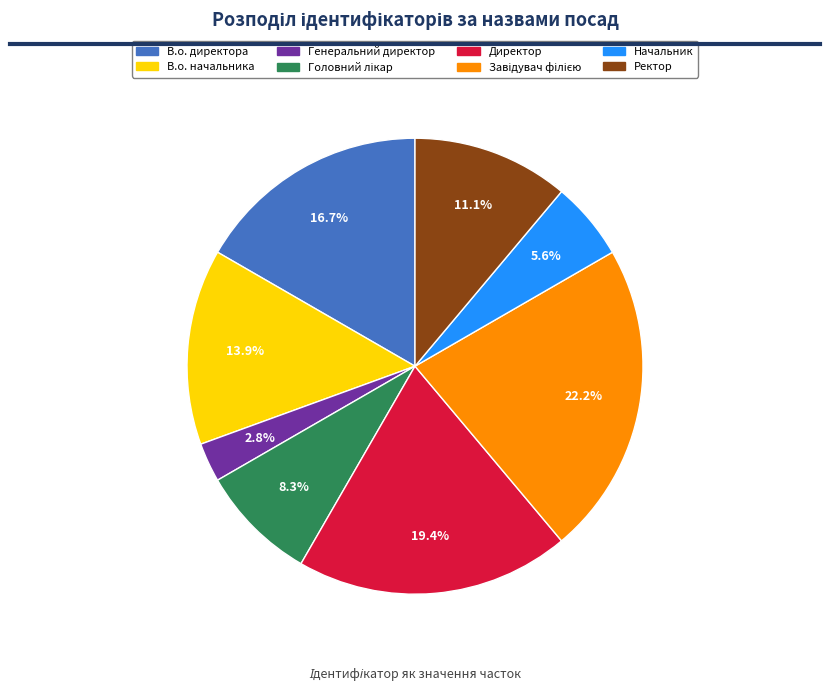

How many slices are in this pie chart?

8